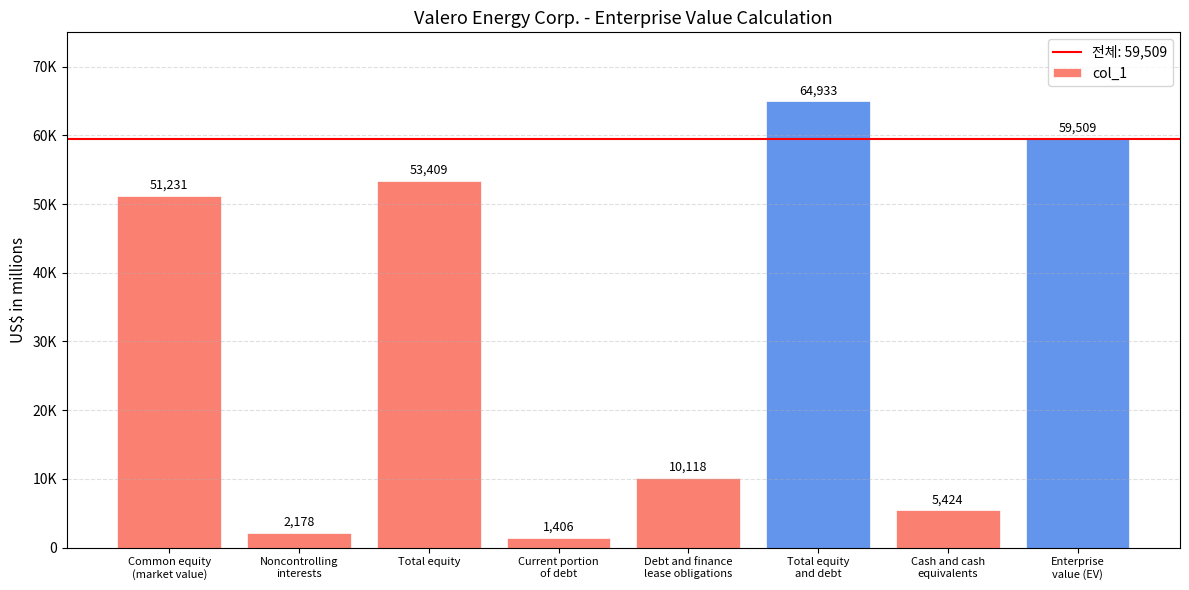

What is the change in value from Total equity
and debt to Cash and cash
equivalents?

-59509